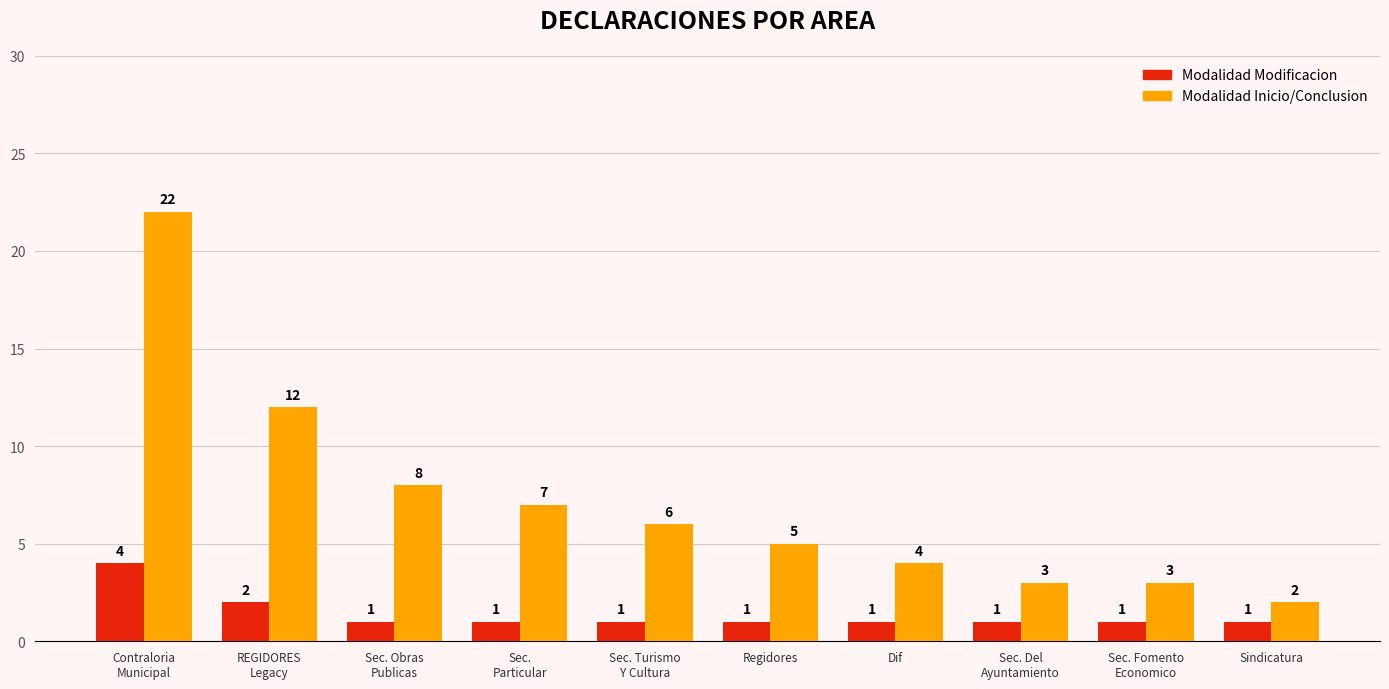

What is the label of the 5th bar from the left?

Sec. Turismo
Y Cultura